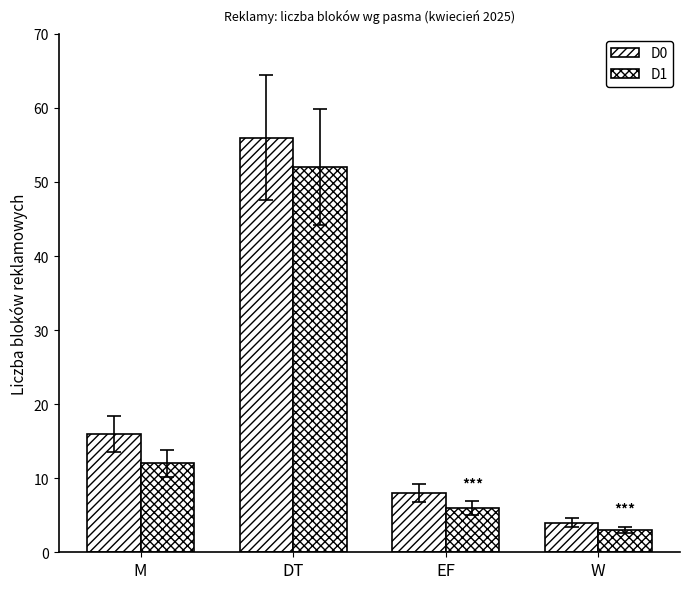

Between M and DT, which series saw the biggest shift?

D0